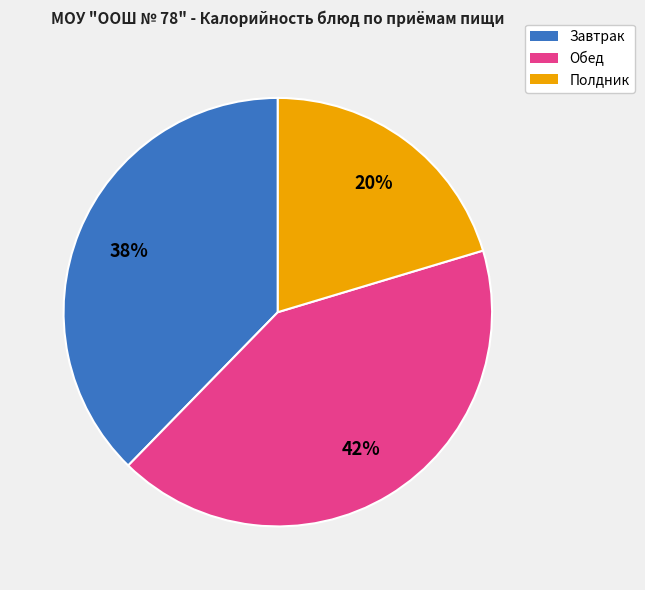

Is there a majority slice in this chart?

No